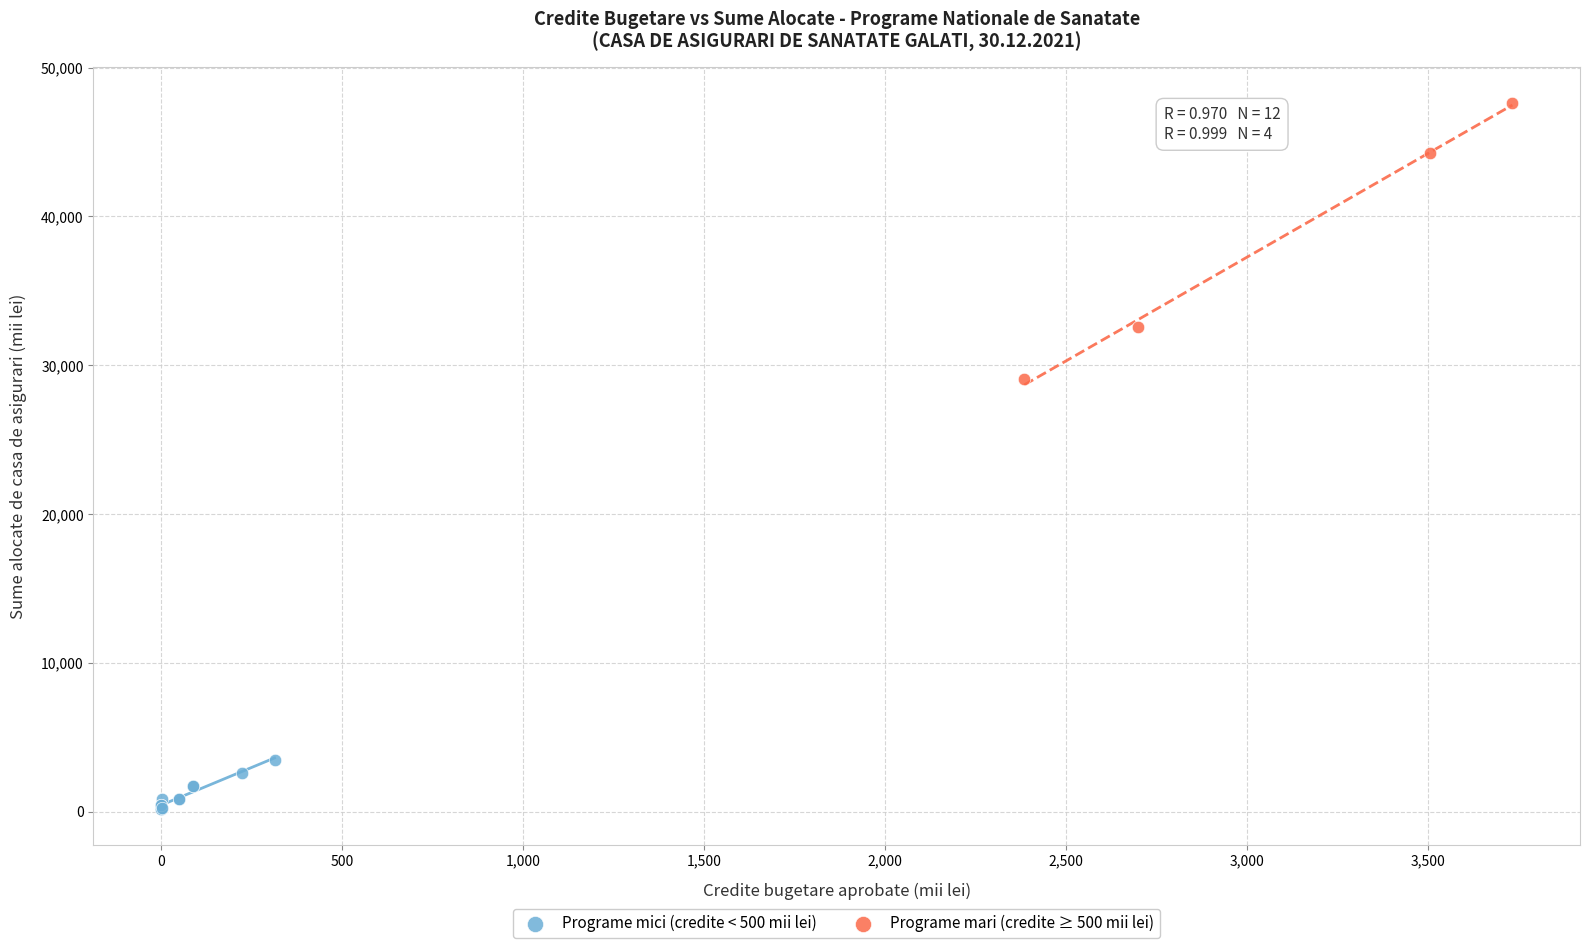

Which series reaches the minimum Y coordinate?

Programe mici (credite < 500 mii lei)